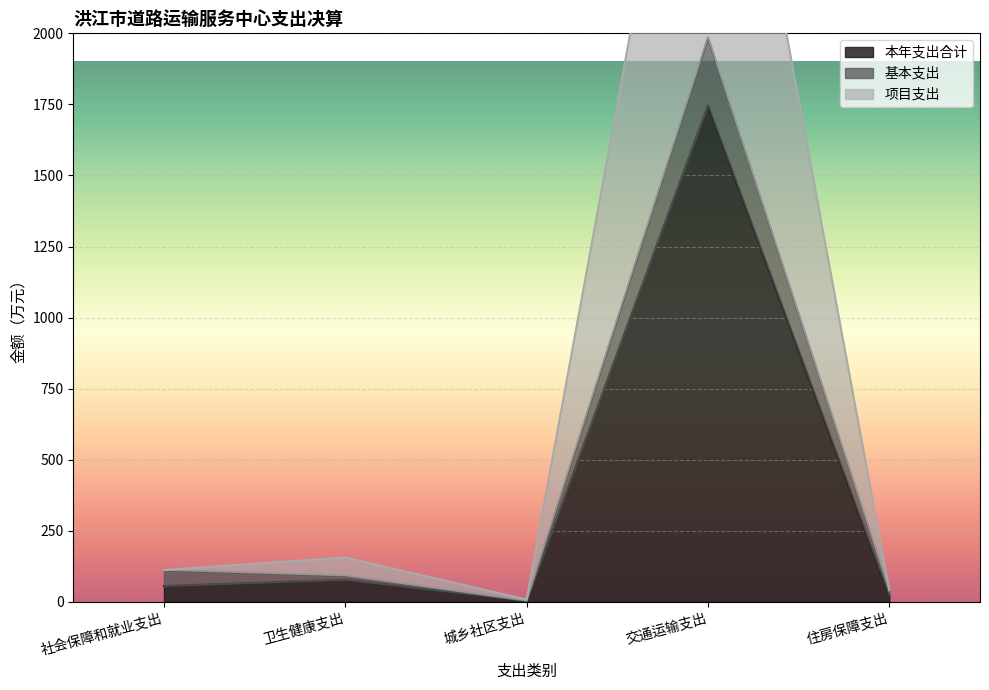

The 本年支出合计 series shows 13.4 at 住房保障支出. True or false?

False